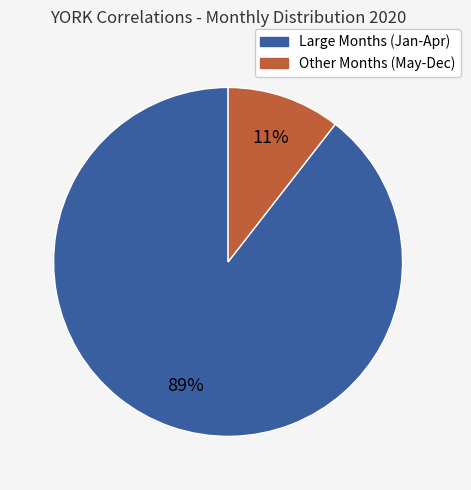

To the nearest percent, what is the average slice percentage?

50%